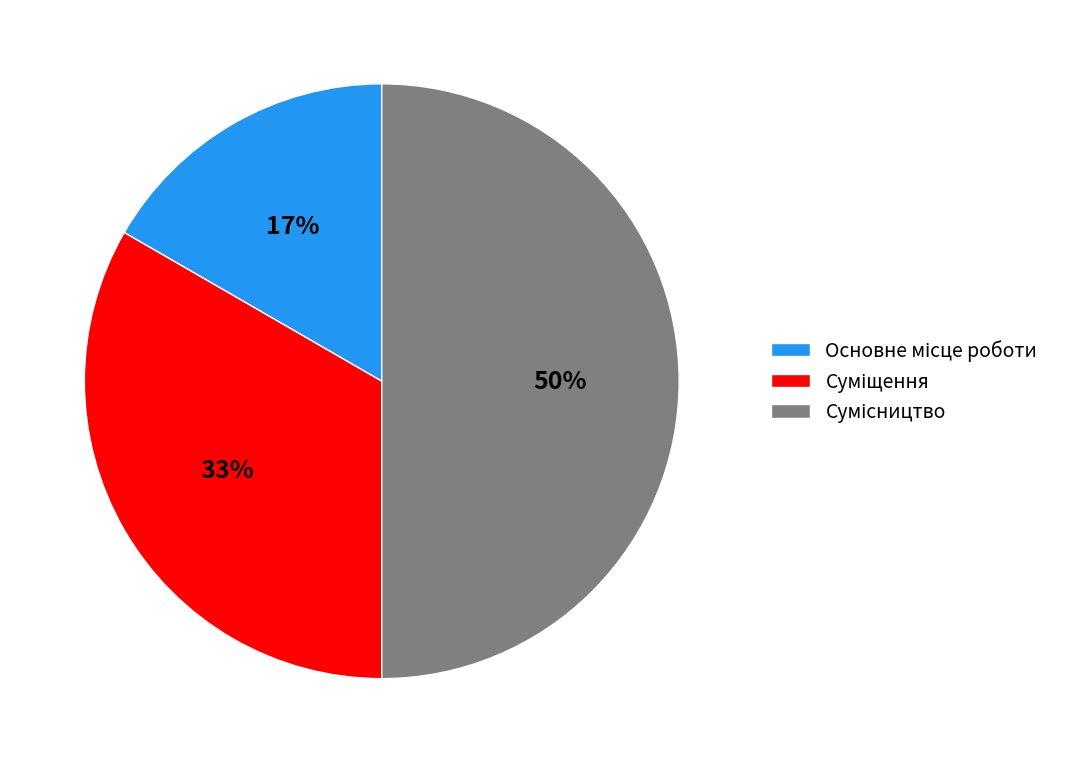

To the nearest percent, what is the average slice percentage?

33%